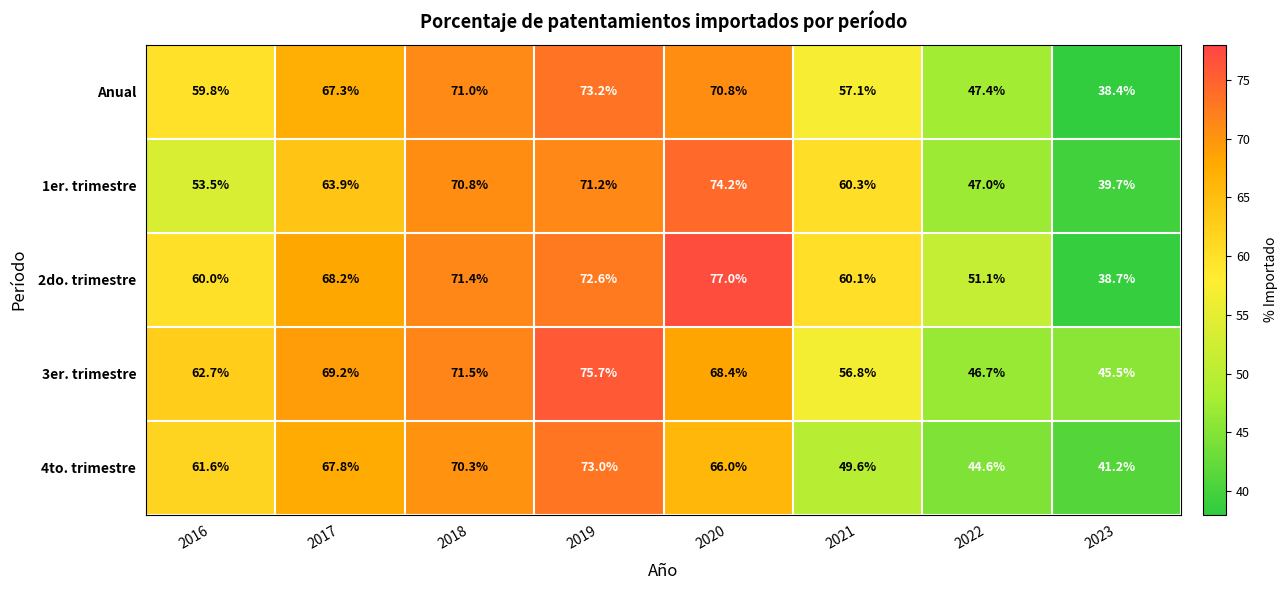

Where is 4to. trimestre nearest to the value 57?

2016